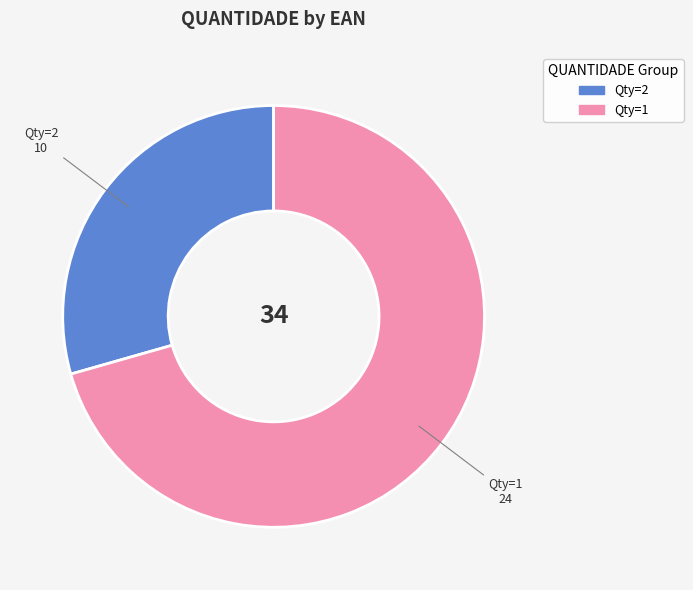

Do Qty=1 and Qty=2 together represent more than half of the pie?

Yes